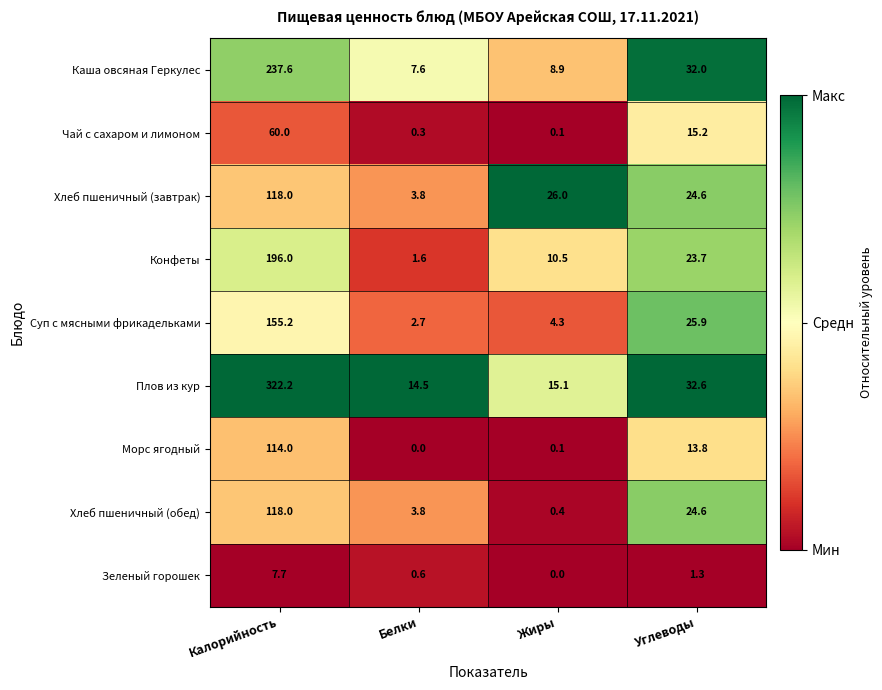

The value of Морс ягодный at Калорийность is 114.0. True or false?

True